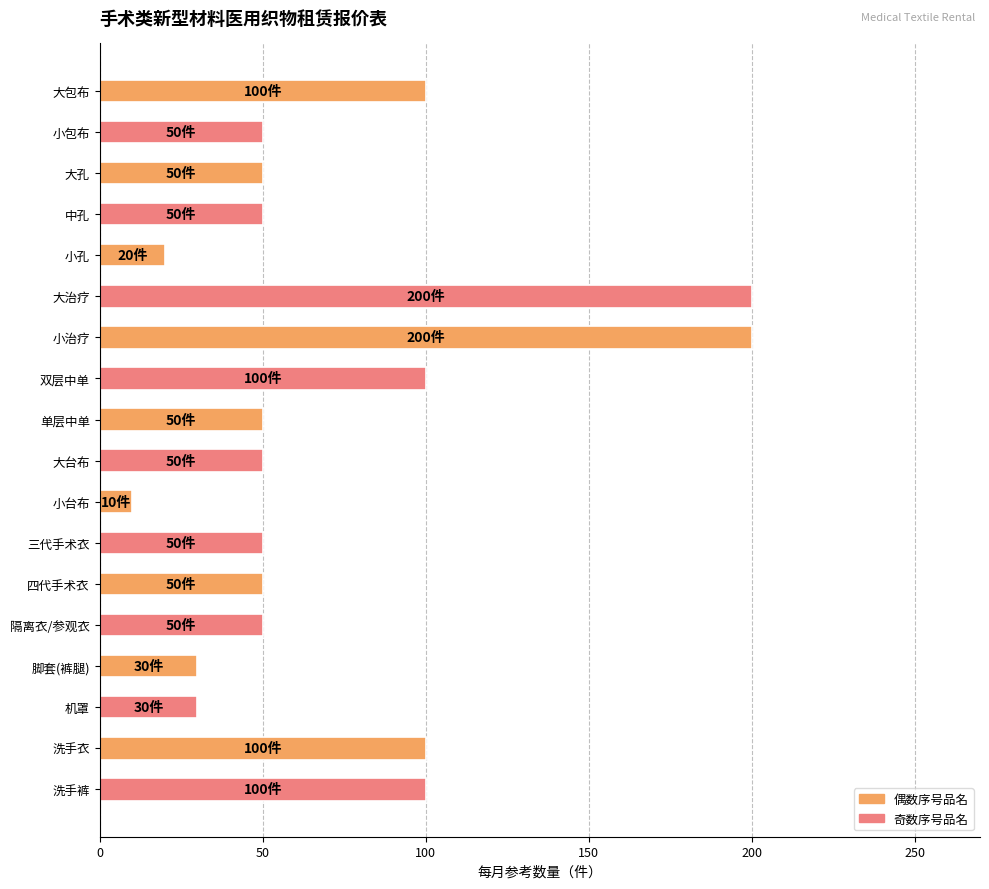

How many values are between 50 and 100?

12